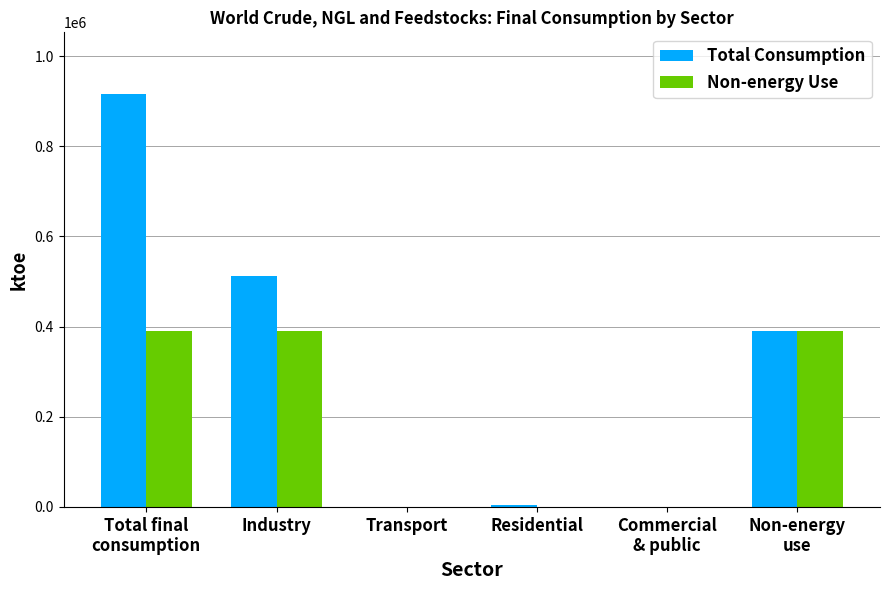

What is the sum of all Non-energy Use values?

1169836